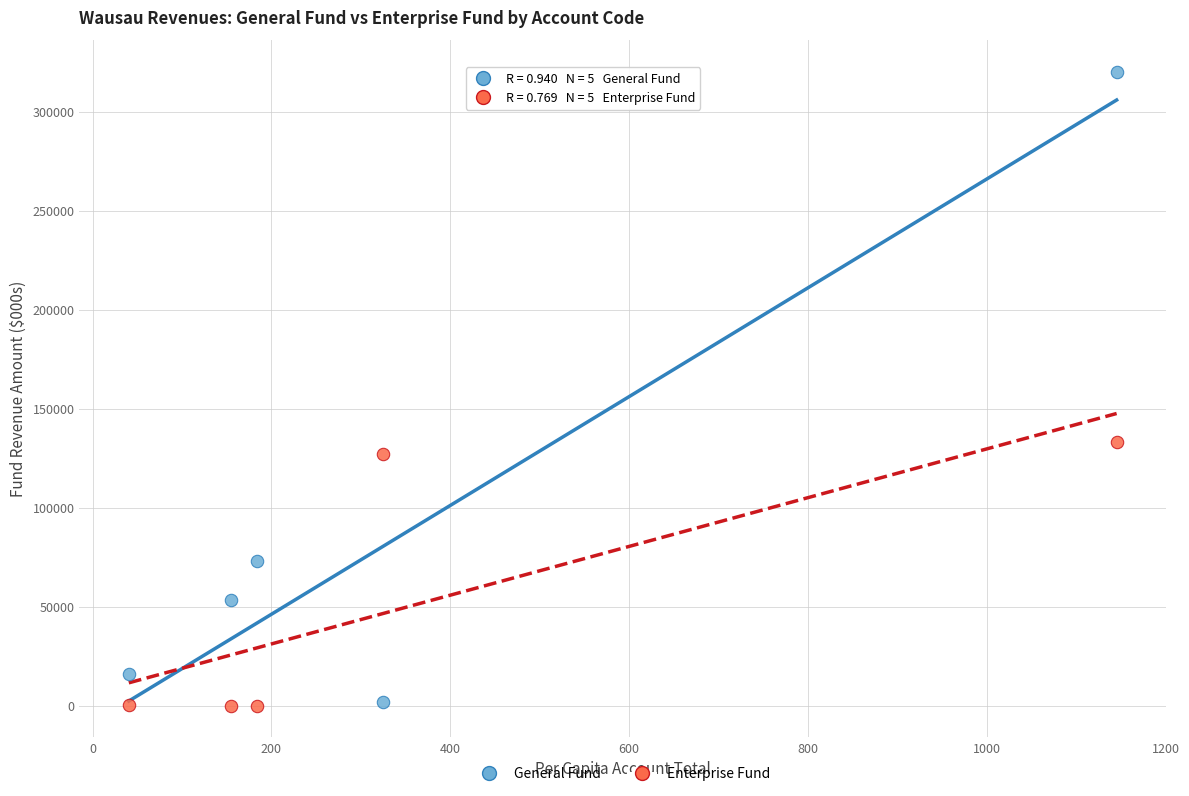

Which series has the widest spread of Y values?

General Fund